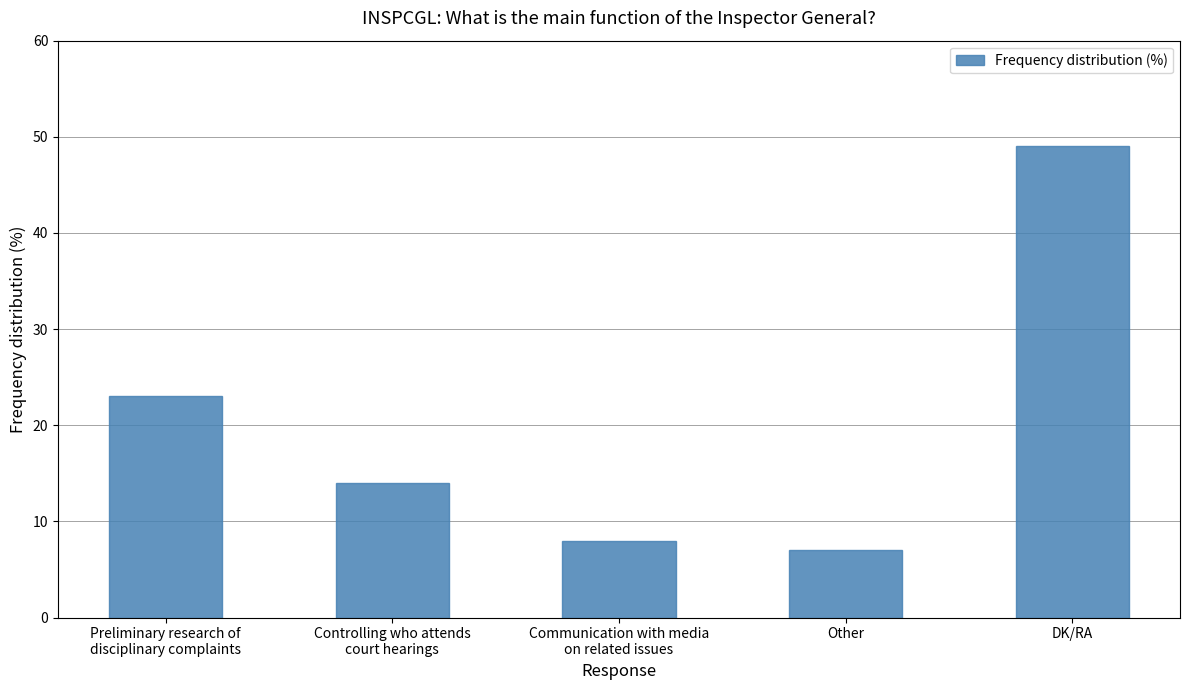

What is the maximum value shown in the chart?

49